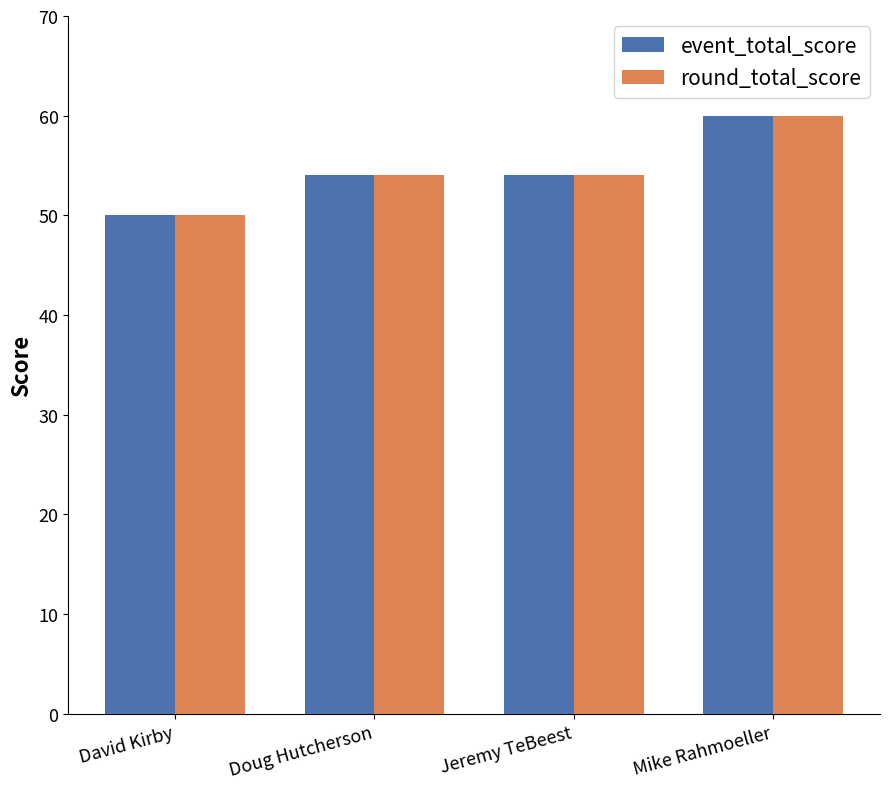

Reading left to right, what are all the values shown in this chart?

event_total_score: David Kirby=50	Doug Hutcherson=54	Jeremy TeBeest=54	Mike Rahmoeller=60
round_total_score: David Kirby=50	Doug Hutcherson=54	Jeremy TeBeest=54	Mike Rahmoeller=60